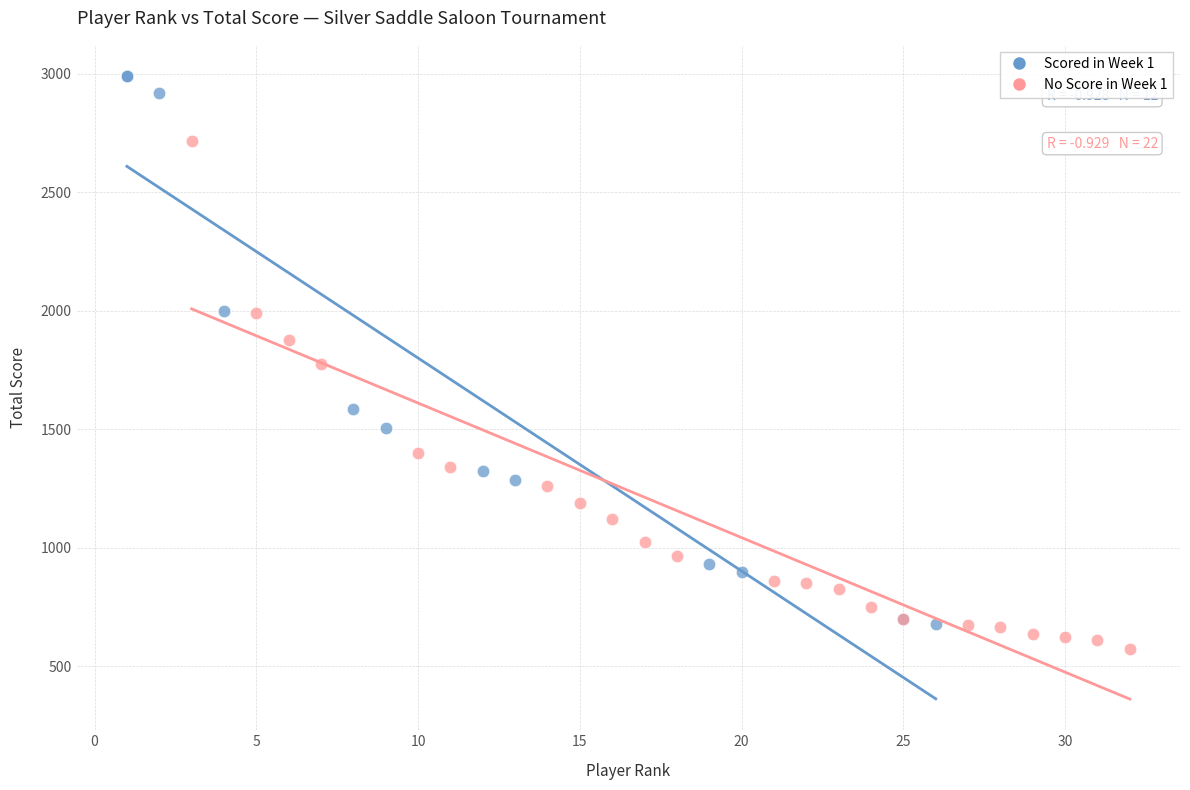

Which series reaches the maximum Y coordinate?

Scored in Week 1